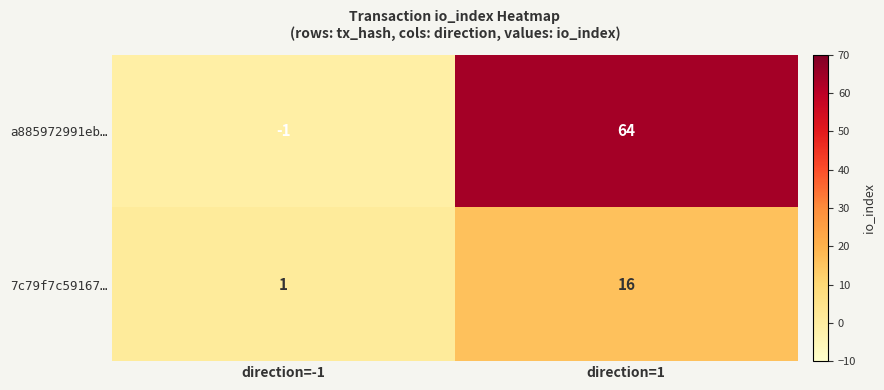

What is the greatest value displayed?

64